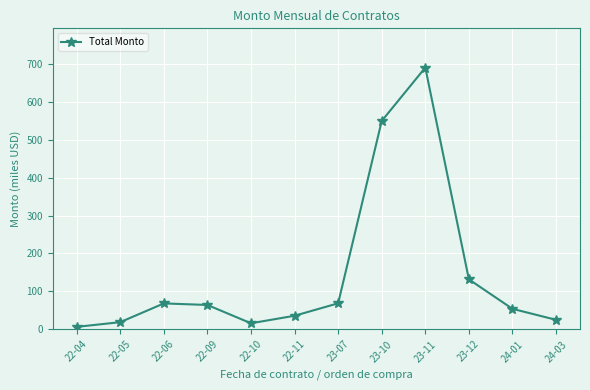

Which has a higher value, 23-11 or 22-10?

23-11